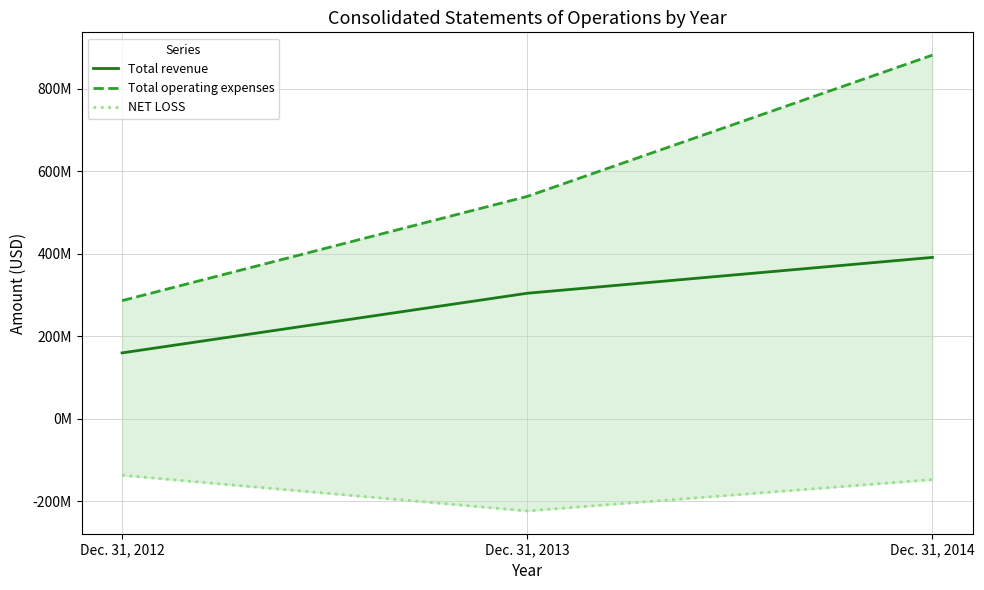

At which label is Total revenue closest to 275703000?

Dec. 31, 2013